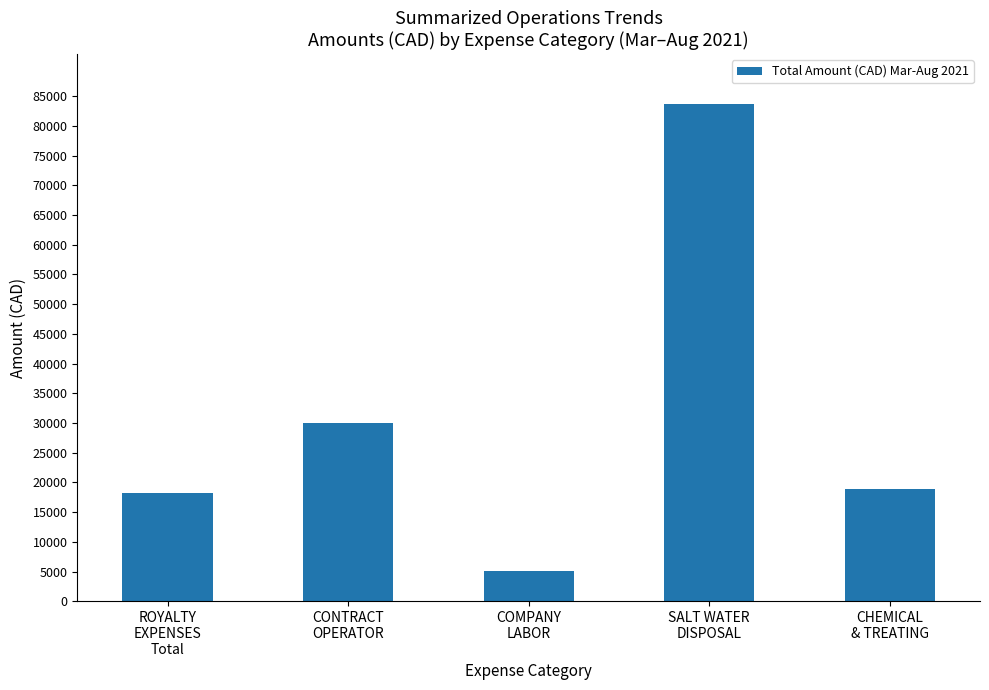

The value at CHEMICAL
& TREATING is 32043.6. True or false?

False